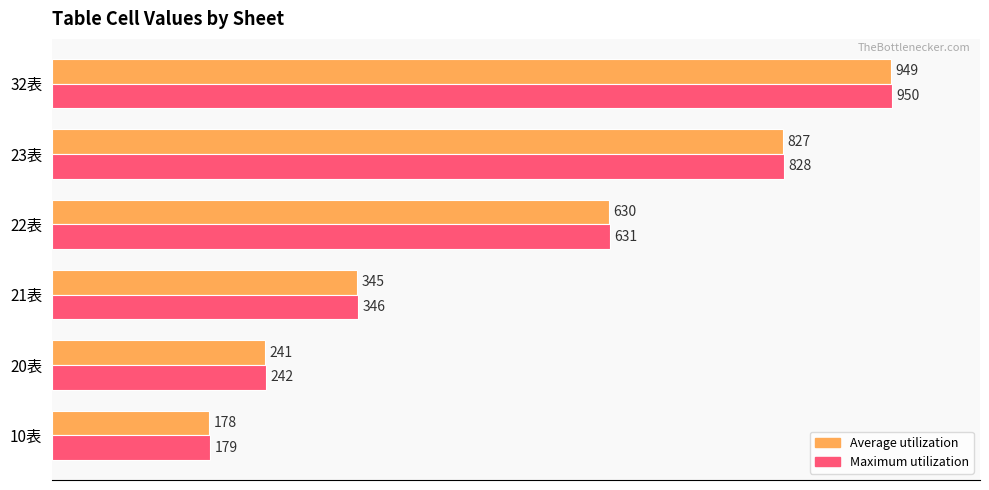

At how many categories does at least one series exceed 369?

3